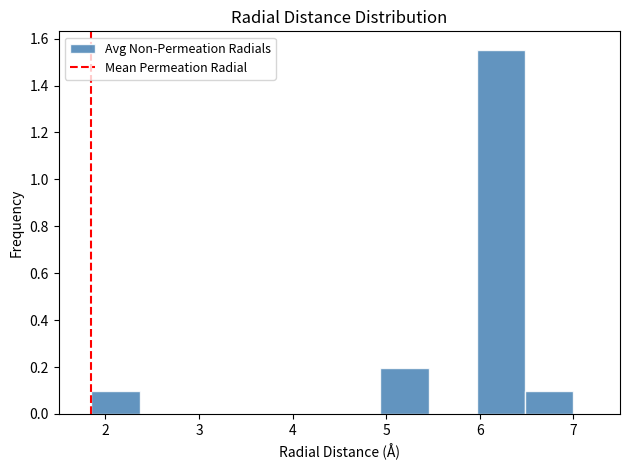

Reading left to right, transcribe this chart: for each bar, give the range it covers on the x-axis and its height. Neither the bar edges nor the heights are printed on the chart, so give them approximately, as read against the axes.

1.9 to 2.4: 0.10
2.4 to 2.9: 0
2.9 to 3.4: 0
3.4 to 3.9: 0
3.9 to 4.4: 0
4.4 to 4.9: 0
4.9 to 5.5: 0.20
5.5 to 6.0: 0
6.0 to 6.5: 1.56
6.5 to 7.0: 0.10